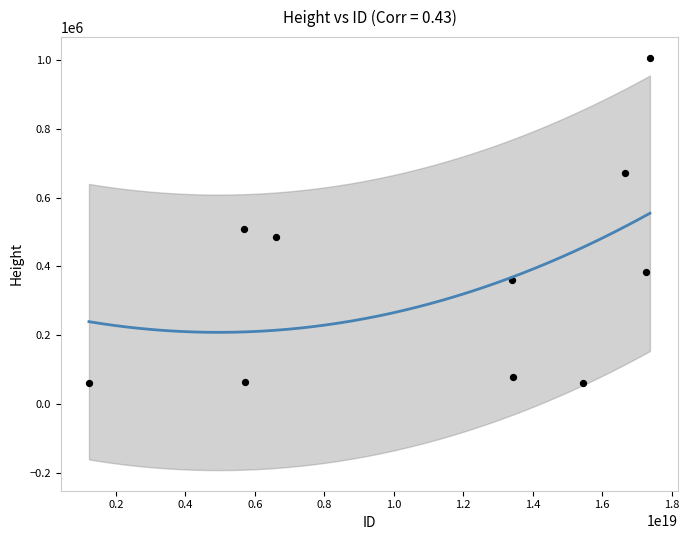

What is the range of X values (max minus min)?

16153202424962553856